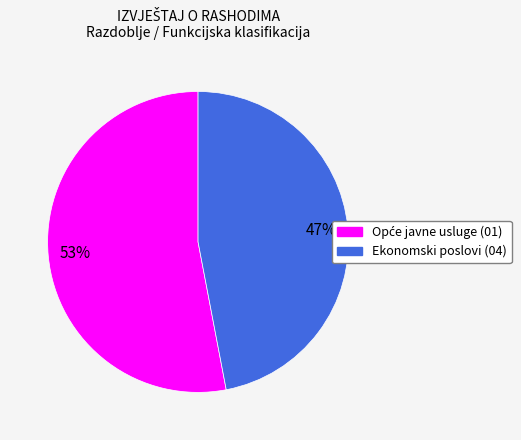

The Ekonomski poslovi slice represents 47% of the pie. True or false?

True